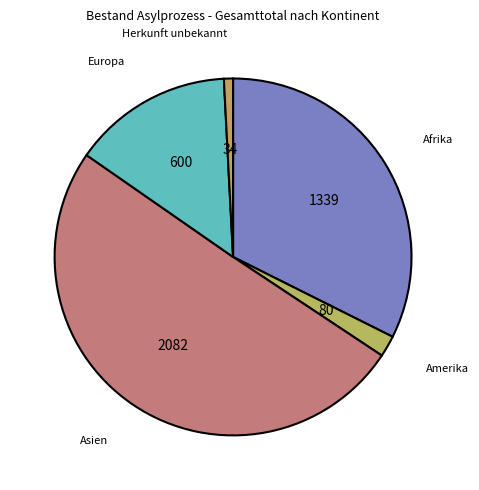

Which slice is the largest?

Asien